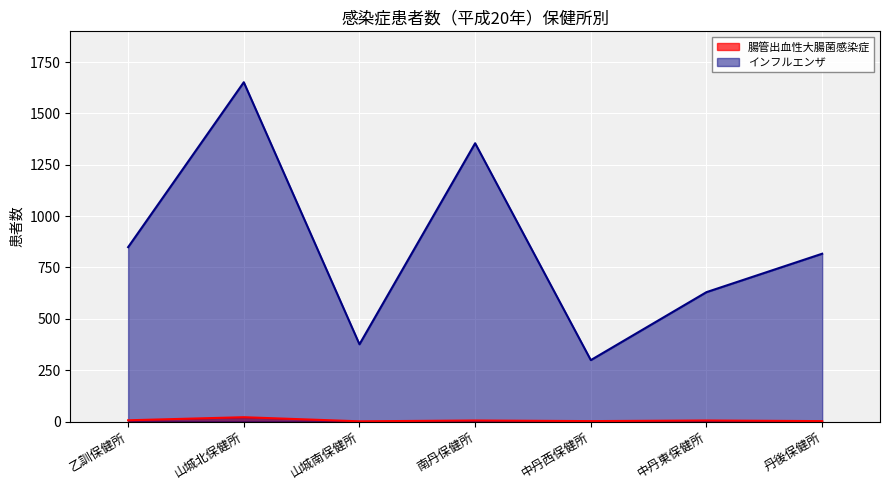

Where is the first local minimum for インフルエンザ?

山城南保健所